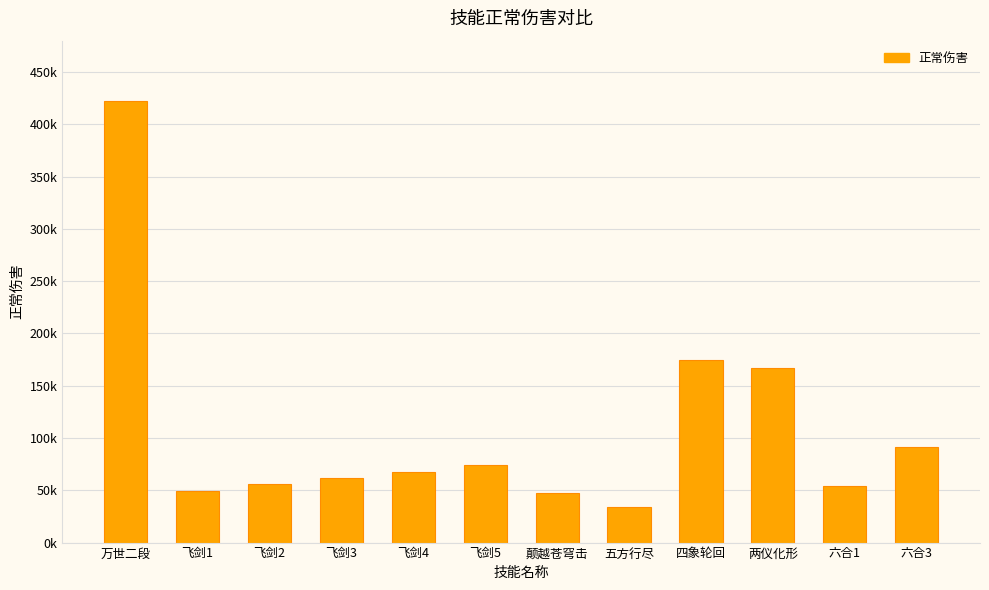

Are the bars horizontal?

No